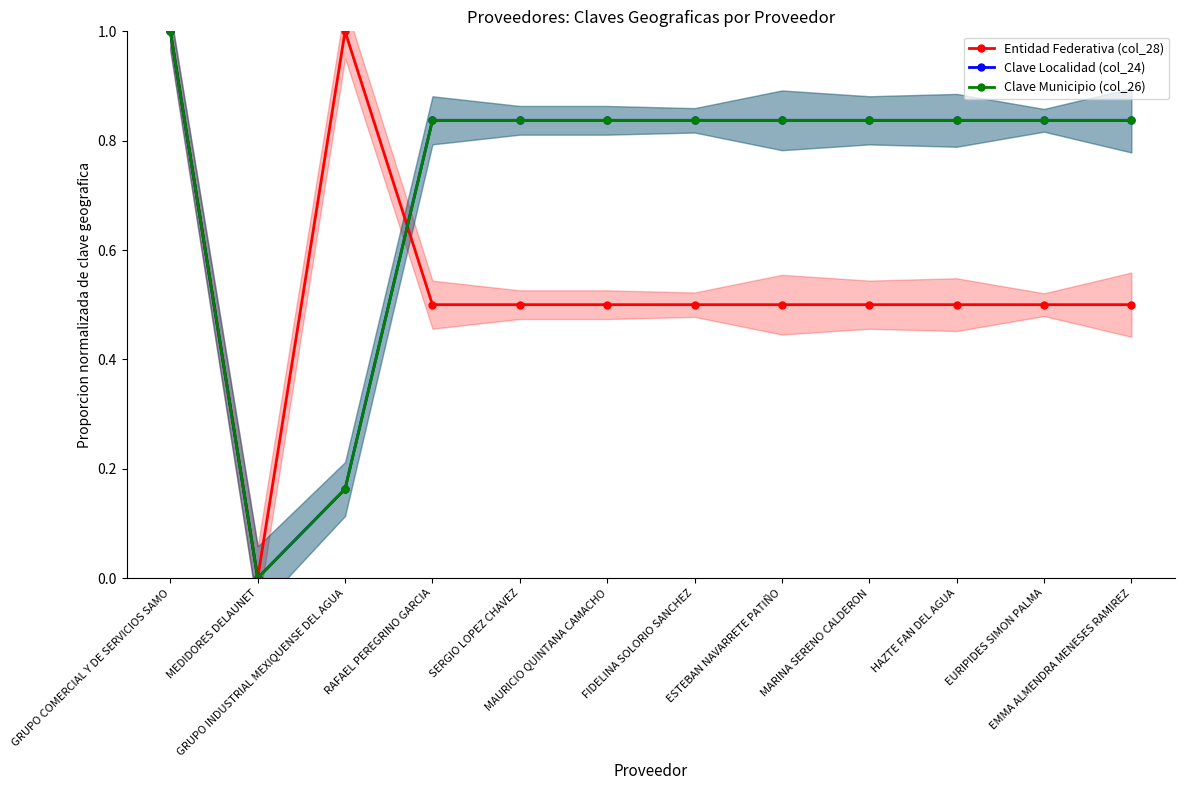

Is the value of Clave Localidad (col_24) at HAZTE FAN DEL AGUA greater than the value of Clave Municipio (col_26) at GRUPO INDUSTRIAL MEXIQUENSE DEL AGUA?

Yes